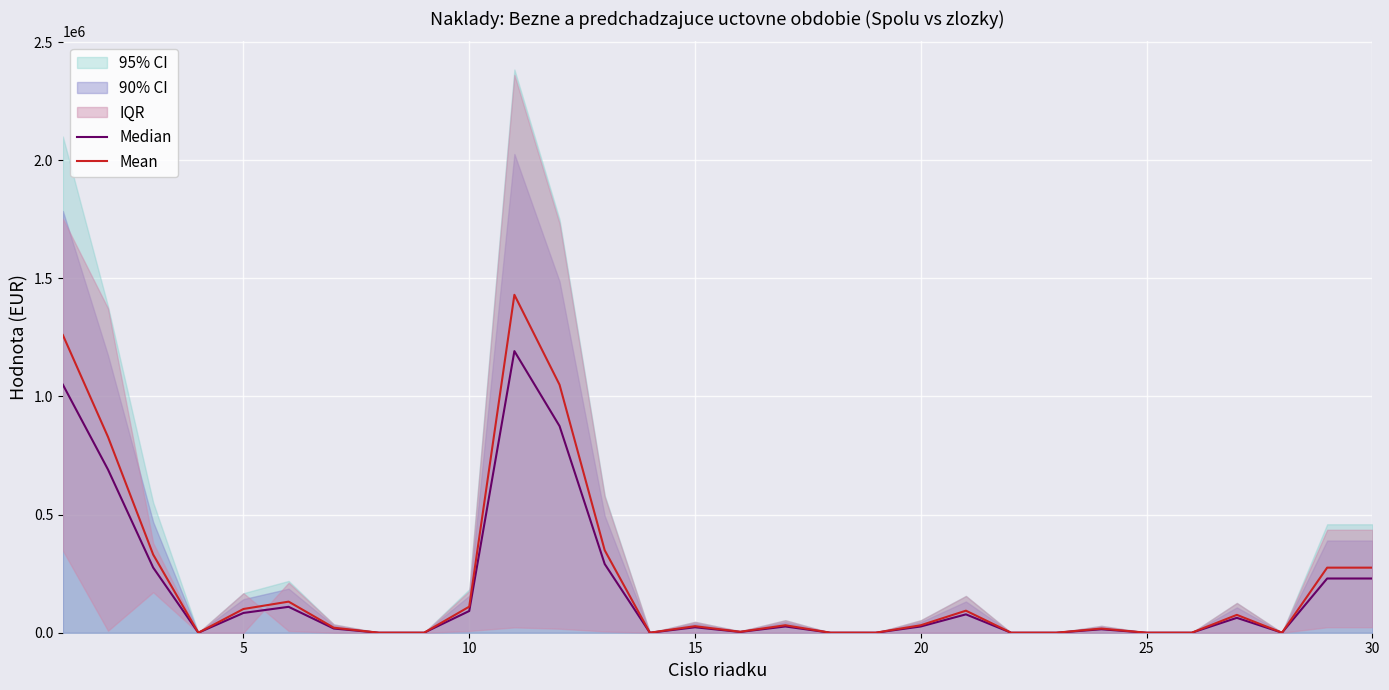

What is the maximum value for Mean?

1430409.5